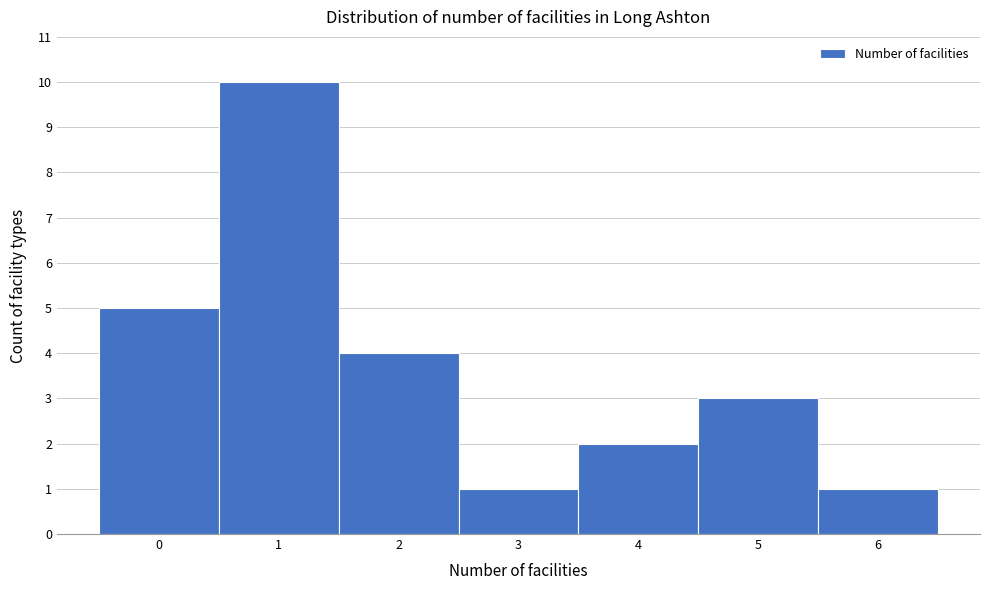

Reading left to right, transcribe this chart: for each bar, give the range it covers on the x-axis and its height. The values are not printed on the chart, so give them approximately, as read against the axis.

-0.5 to 0.5: 5
0.5 to 1.5: 10
1.5 to 2.5: 4
2.5 to 3.5: 1
3.5 to 4.5: 2
4.5 to 5.5: 3
5.5 to 6.5: 1